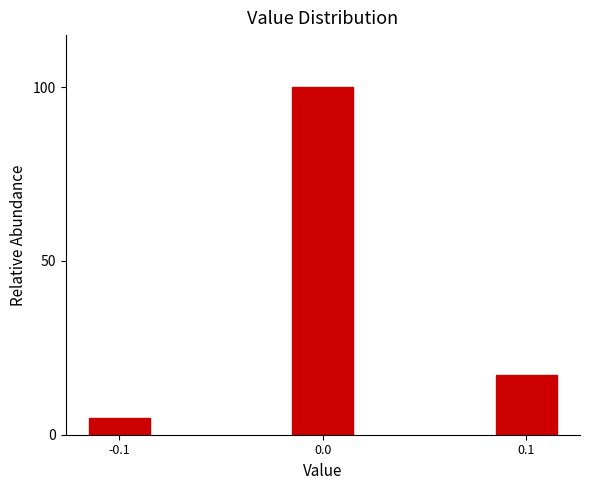

Reading left to right, list all the values displayed in this chart.

-0.1=4.9	0.0=100.0	0.1=17.1